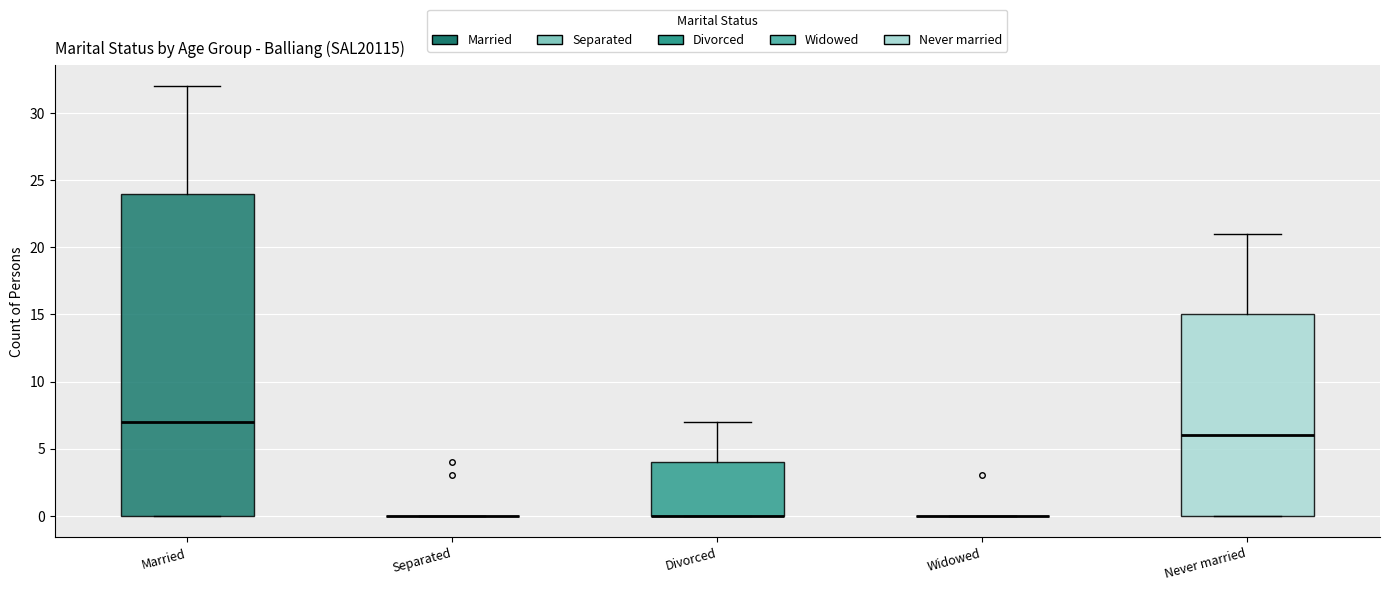

Where does the median line of the box for Married sit on the y-axis? The values are not printed on the chart, so give them approximately, as read against the axis.

7